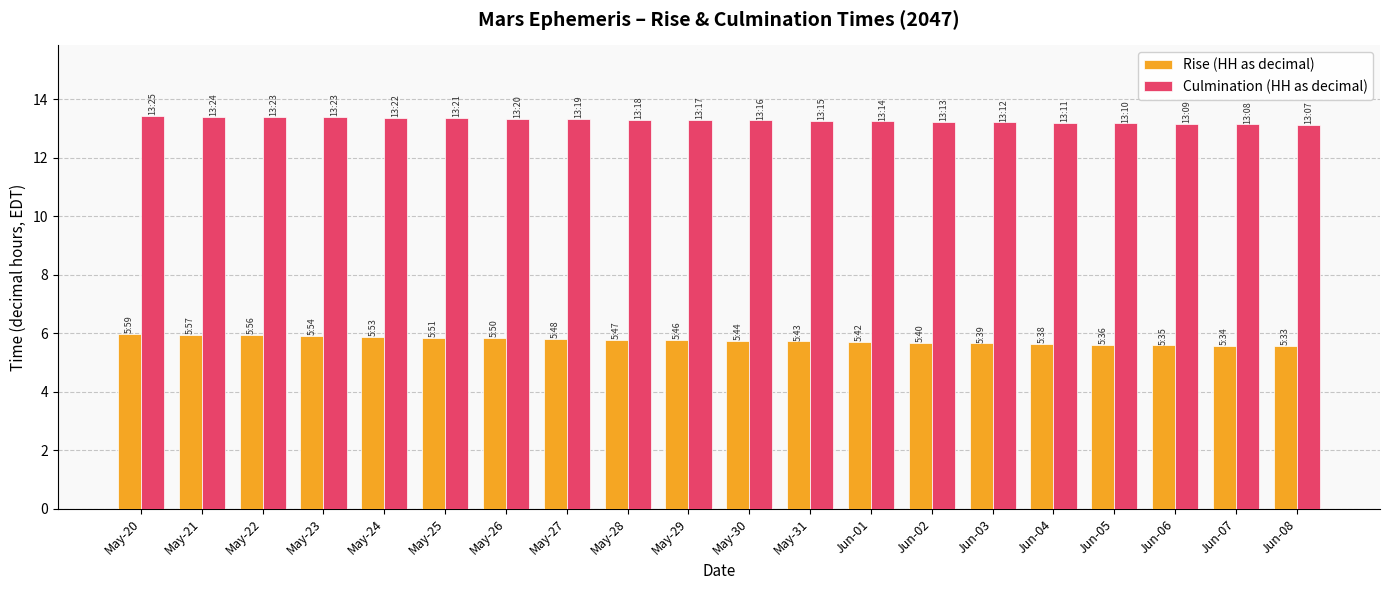

What is the label of the 20th bar from the right?

May-20